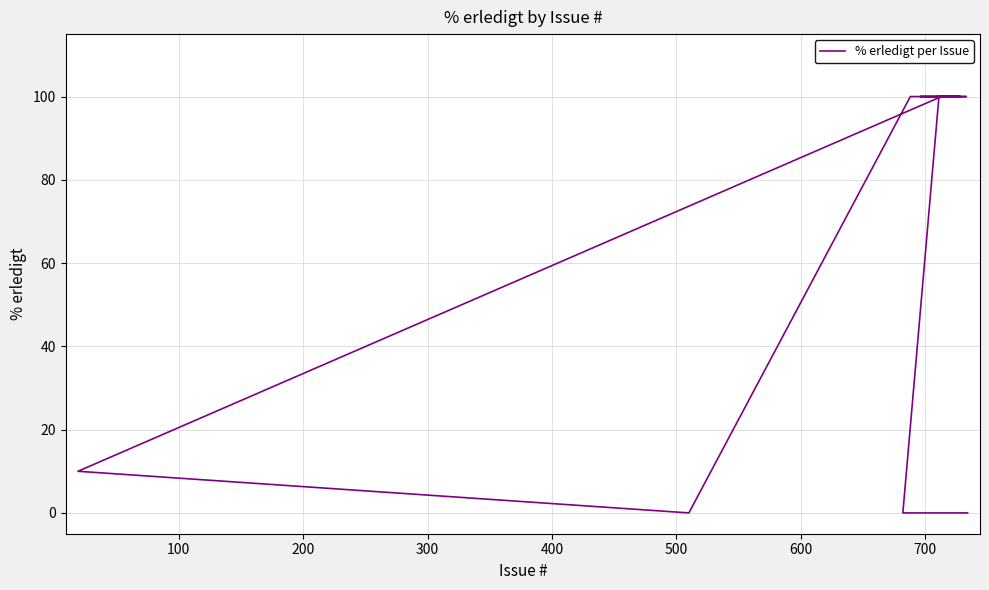

What is the label of the 8th point from the left?

700